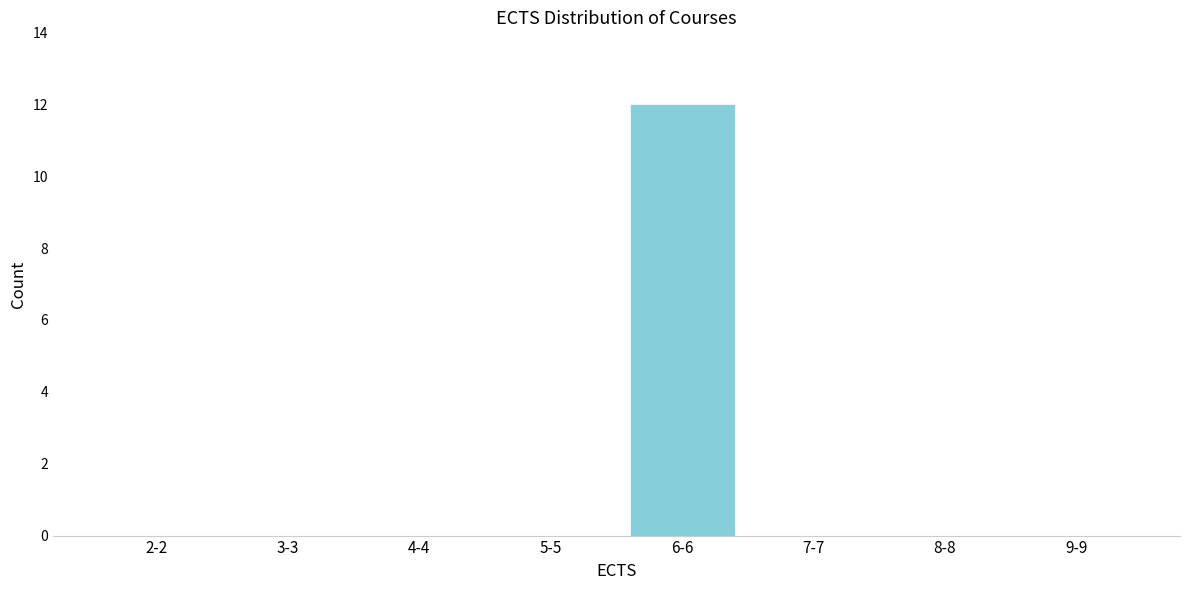

Reading left to right, list all the values displayed in this chart.

2-2=0	3-3=0	4-4=0	5-5=0	6-6=12	7-7=0	8-8=0	9-9=0